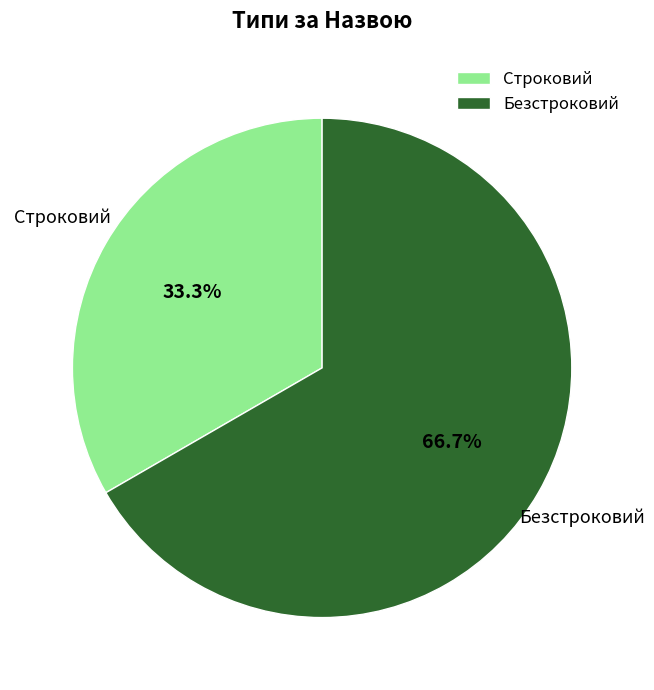

To the nearest percent, what is the difference between the largest and smallest slice percentages?

33%